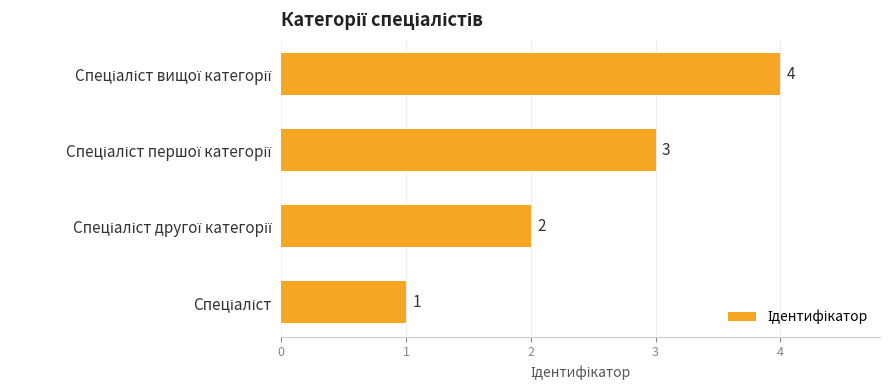

What is the sum of all values?

10